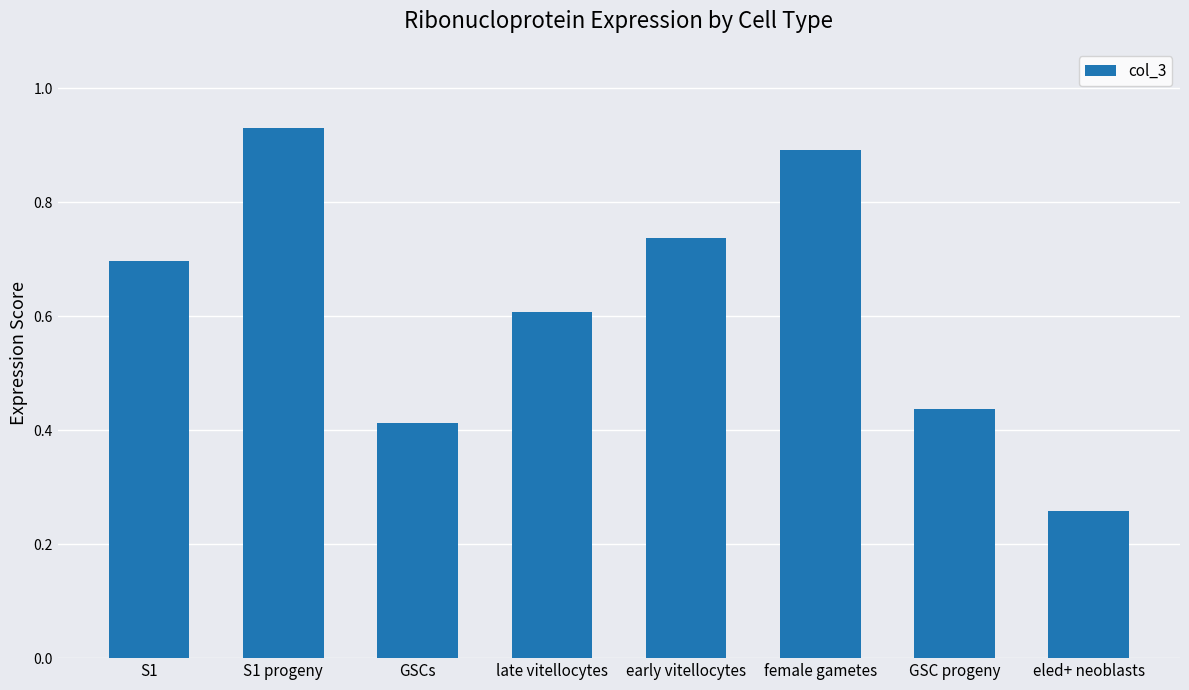

The value at S1 progeny is 0.2. True or false?

False